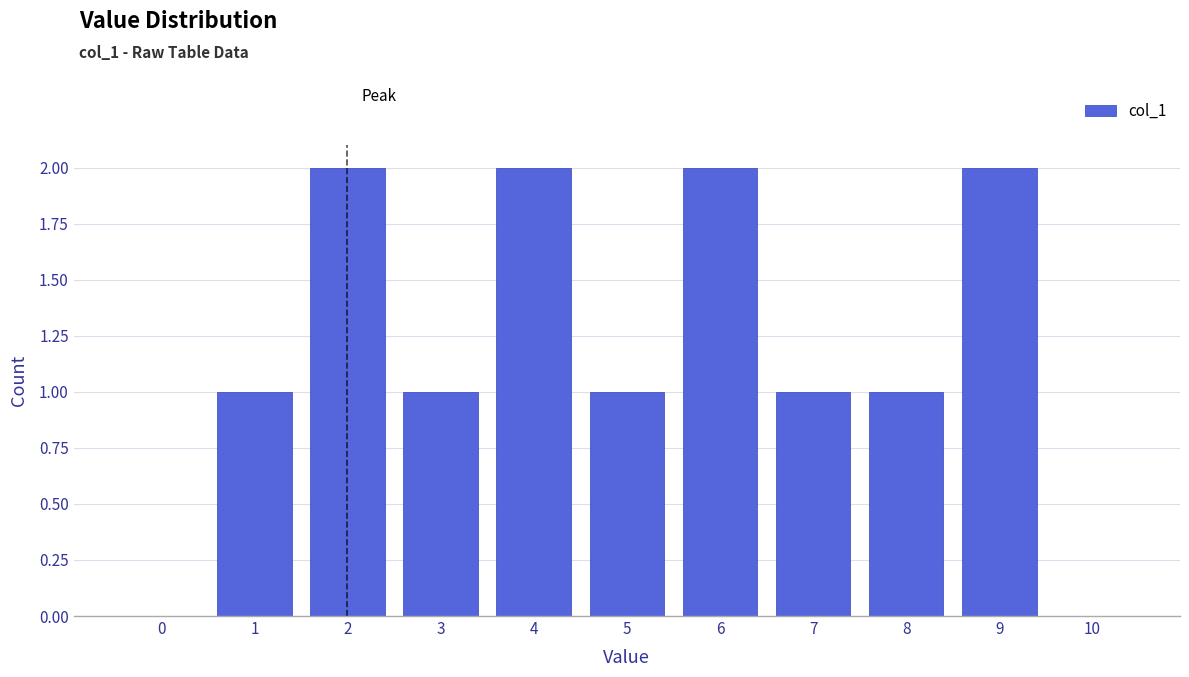

Reading left to right, what are all the values shown in this chart?

0=0	1=1	2=2	3=1	4=2	5=1	6=2	7=1	8=1	9=2	10=0